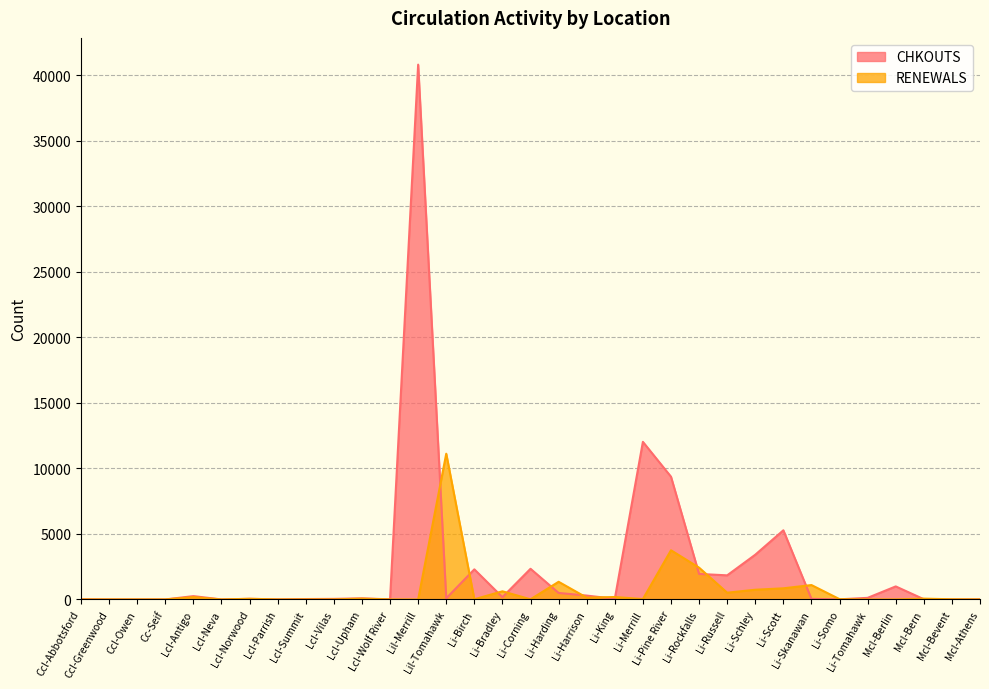

What is the value of the RENEWALS point at the 7th from the left?

50